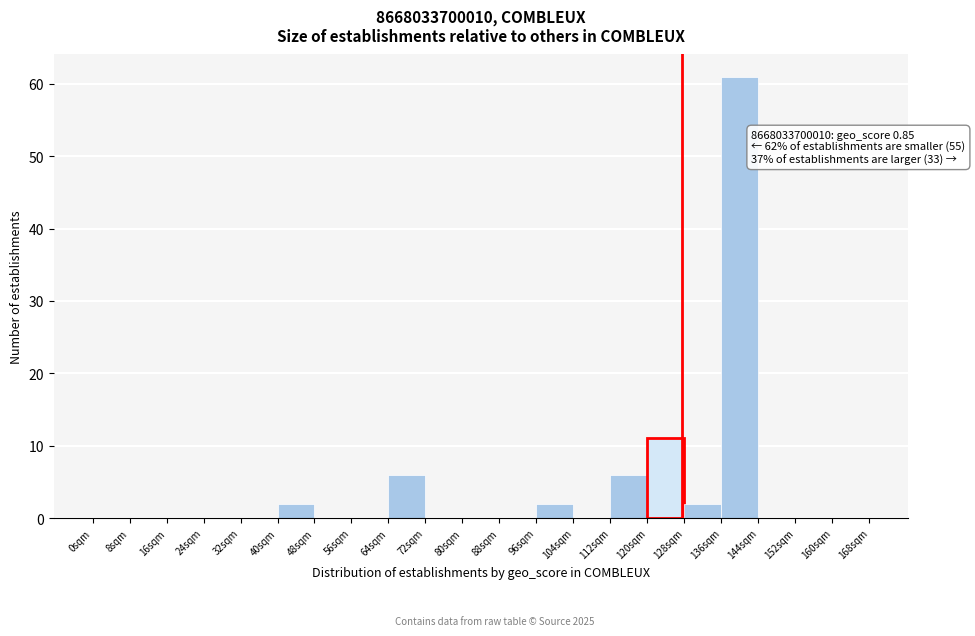

Which range on the x-axis has the tallest bar?

136 to 144